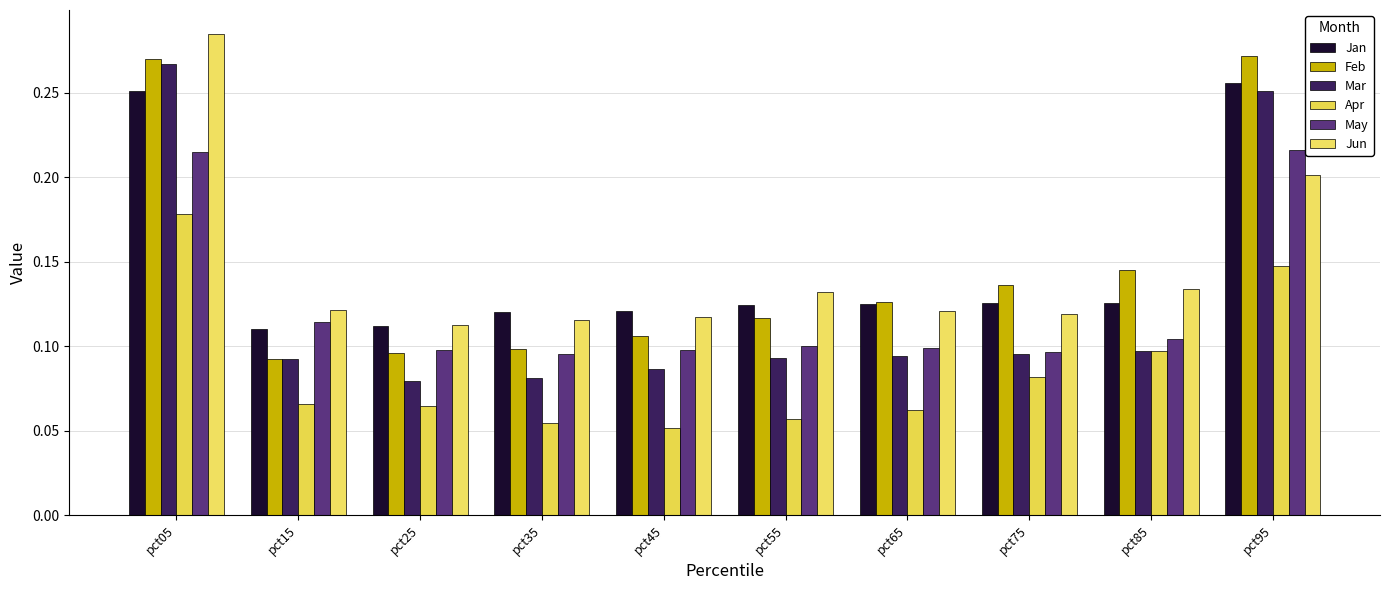

List the labels in order of Jun value, smallest first.

pct25, pct35, pct45, pct75, pct65, pct15, pct55, pct85, pct95, pct05